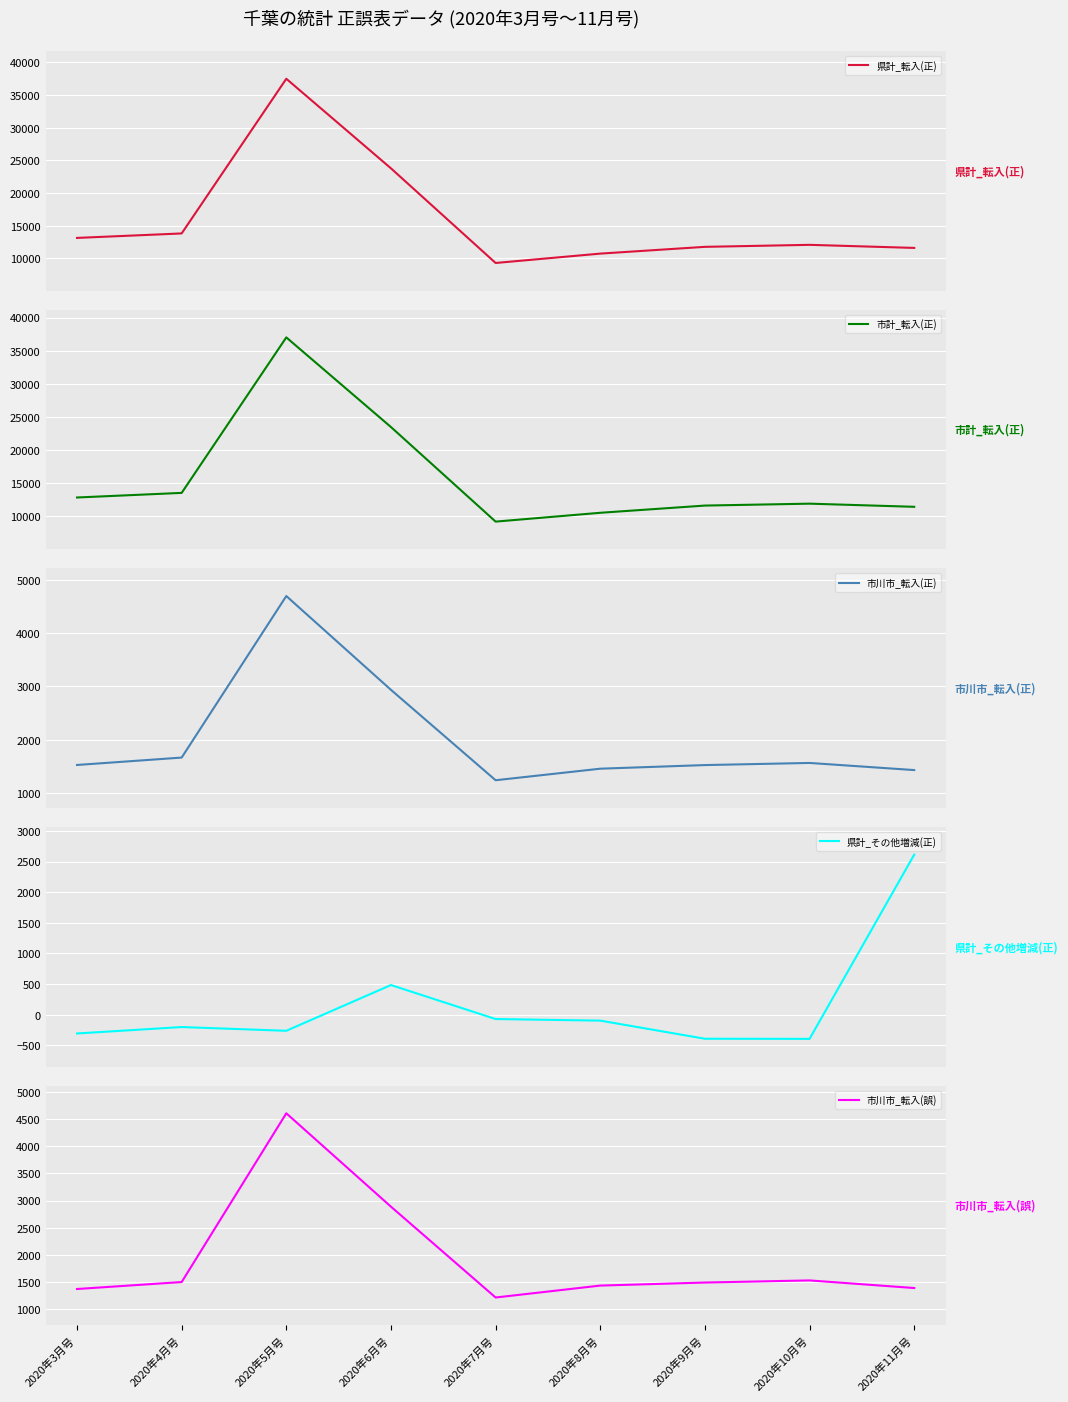

Which label corresponds to the largest value in the chart?

2020年5月号